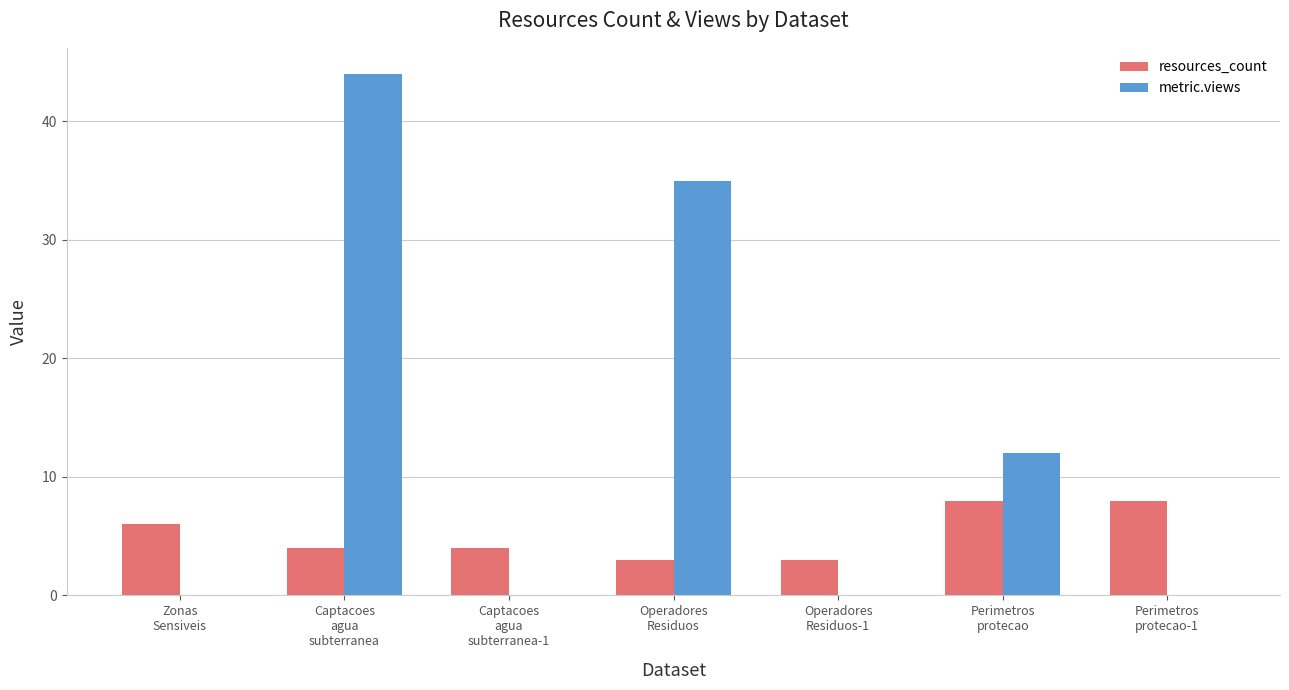

What is the greatest value displayed?

44